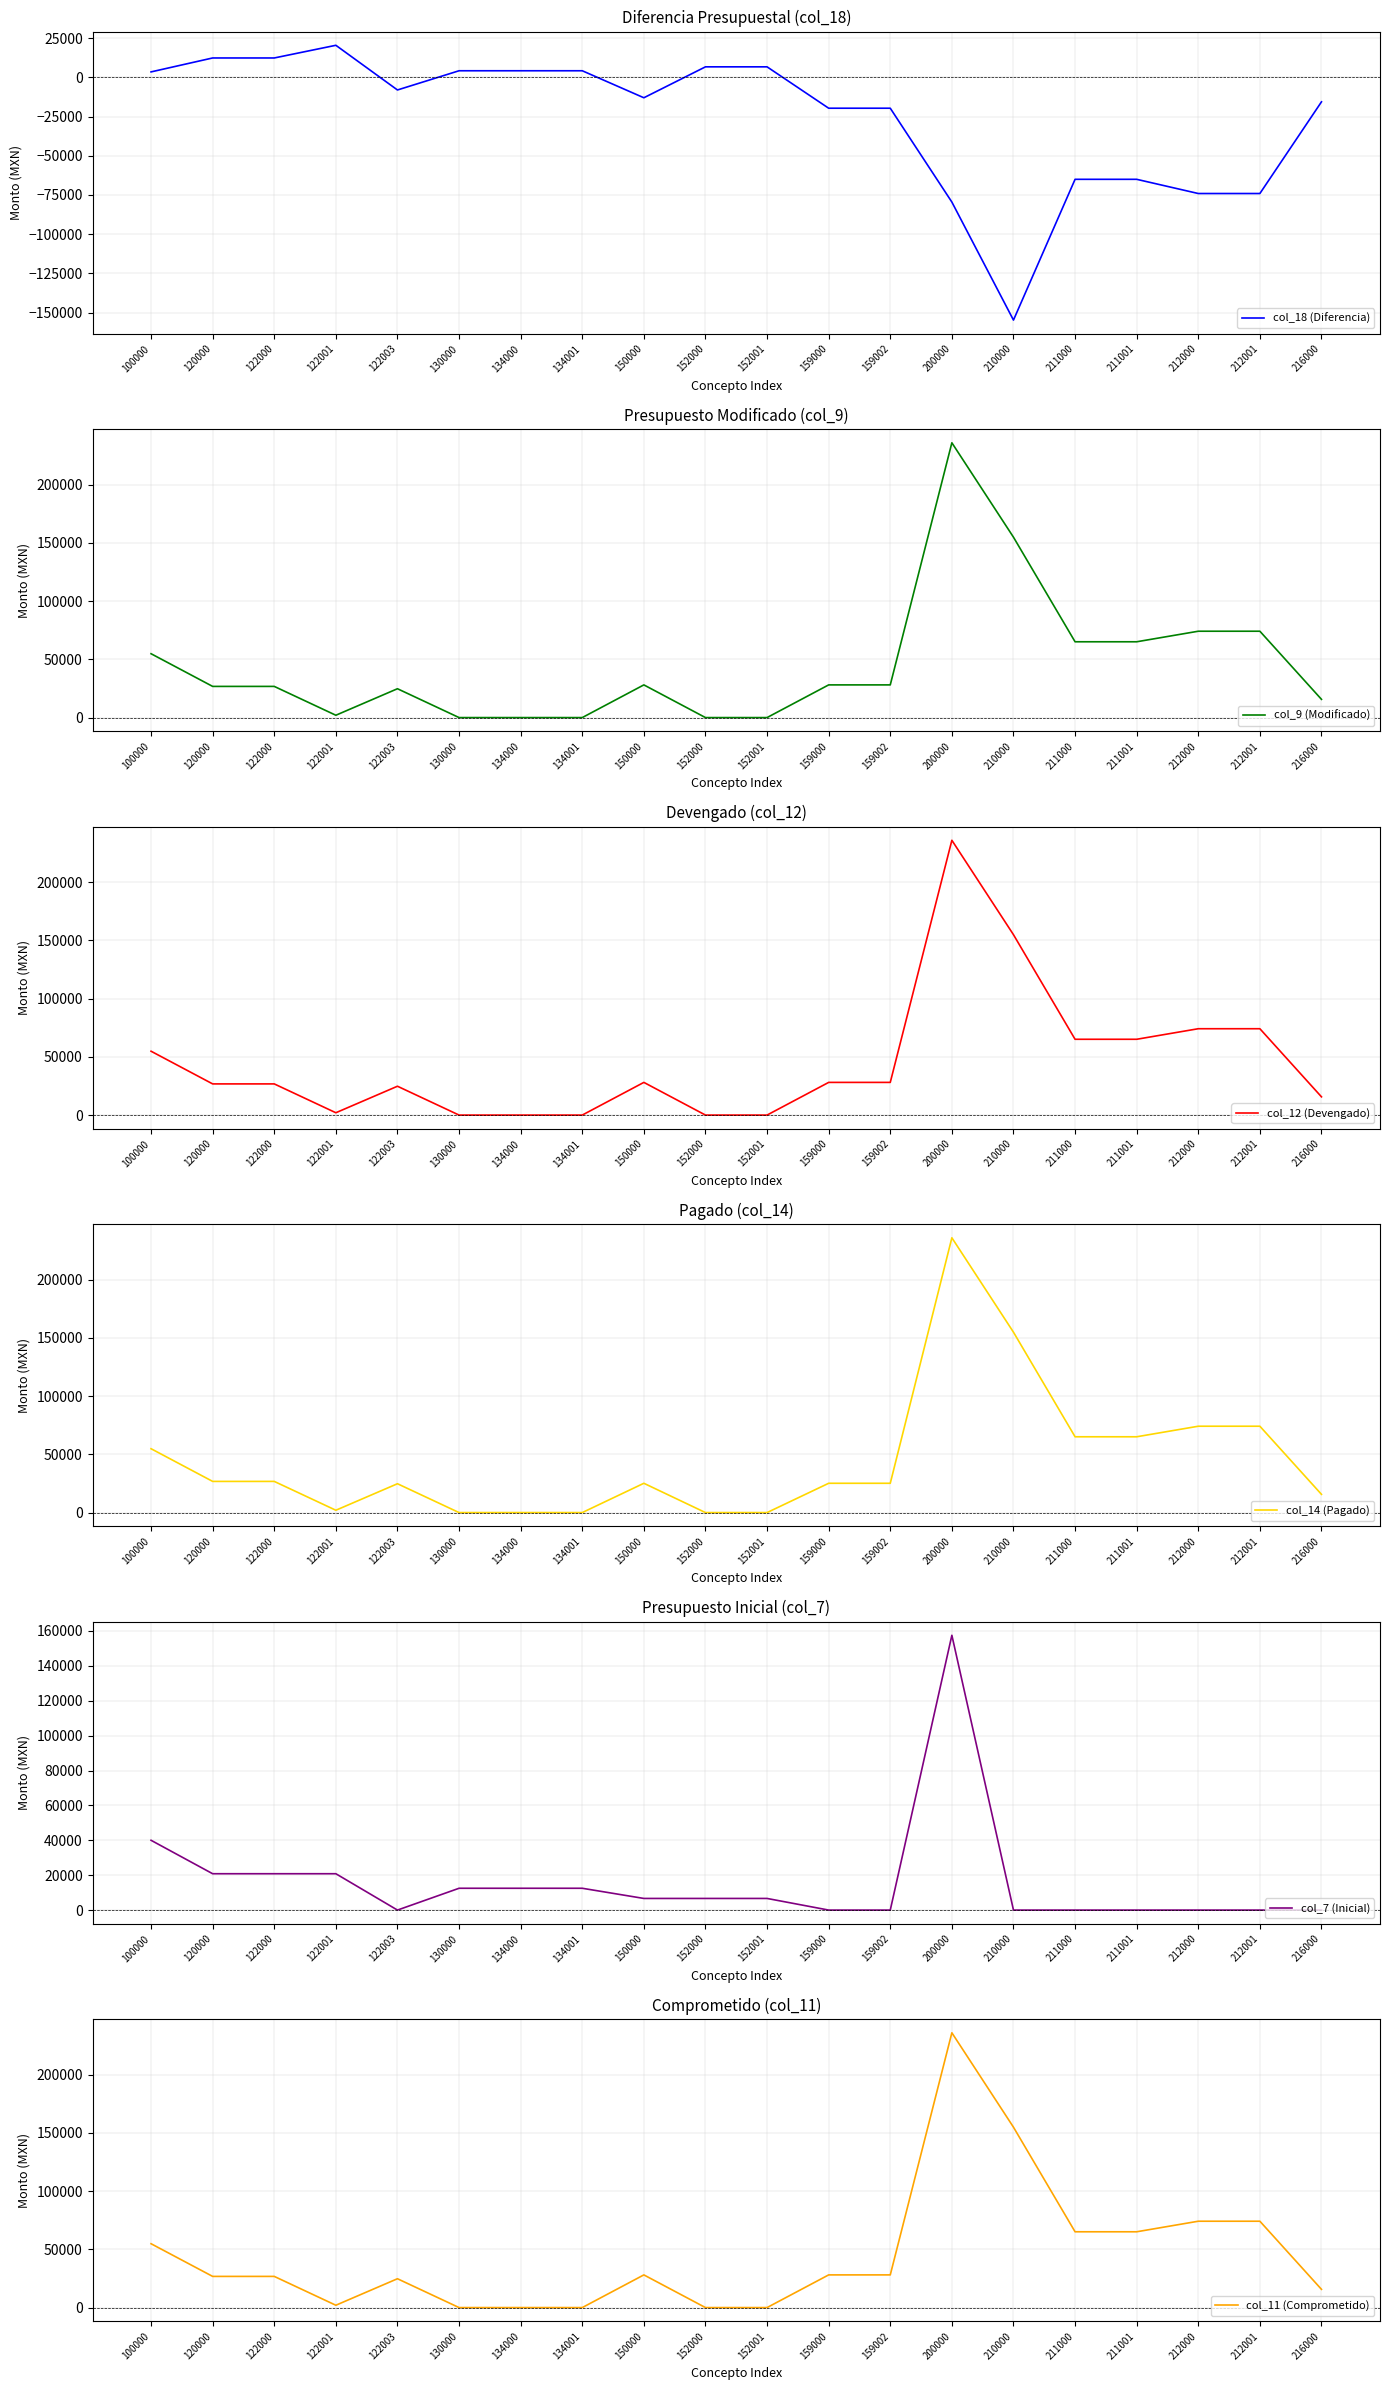

How many interior local valleys does the col_7 (Inicial) series have?

1